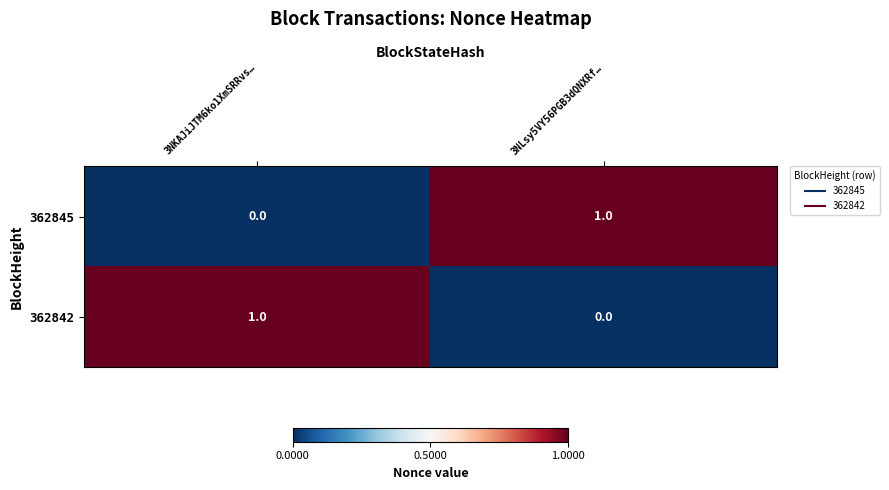

Reading left to right, list all the values displayed in this chart.

362845: 3NKAJiJTM6ko1XmSRRvs…=0	3NLsy5VY56PGB3dQNXRf…=1
362842: 3NKAJiJTM6ko1XmSRRvs…=1	3NLsy5VY56PGB3dQNXRf…=0